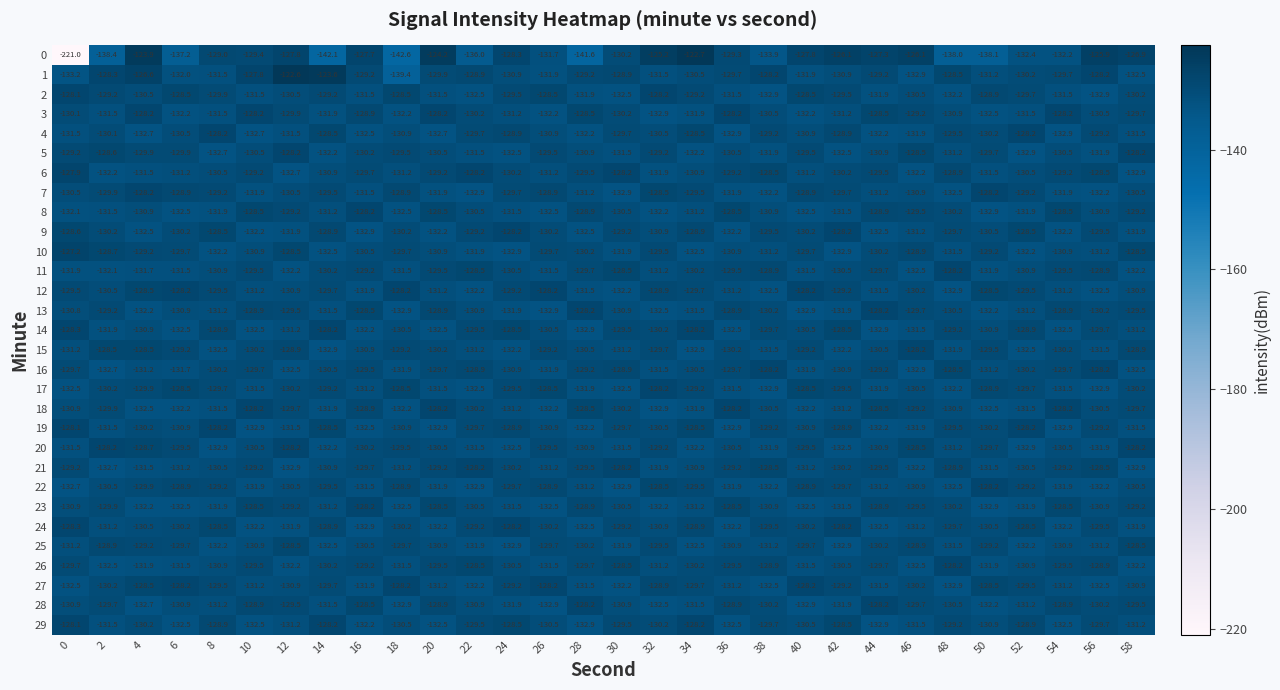

What is the average value of the 4 series?

-130.7